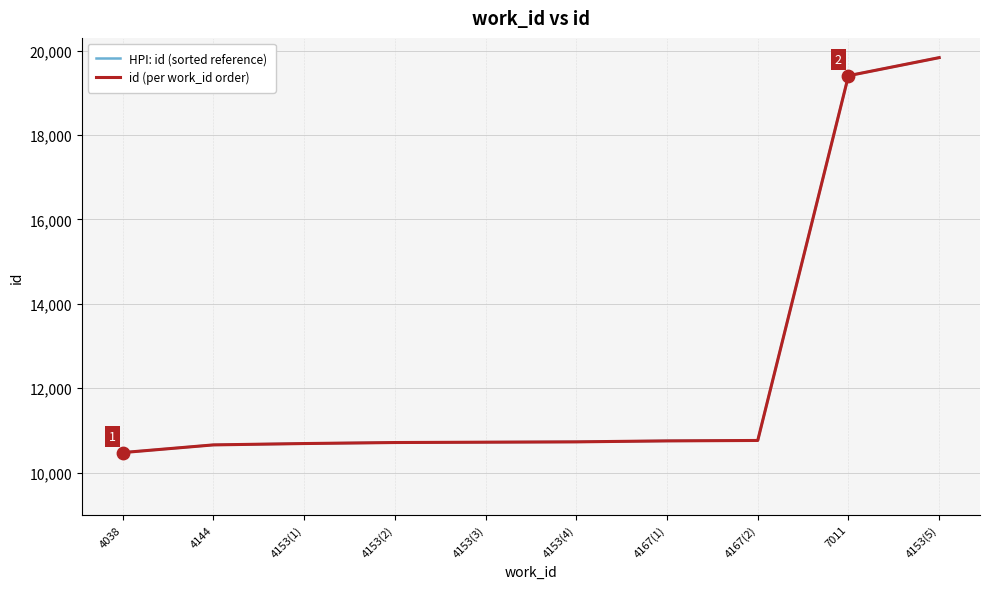

Is this an area chart (filled region under the line)?

No